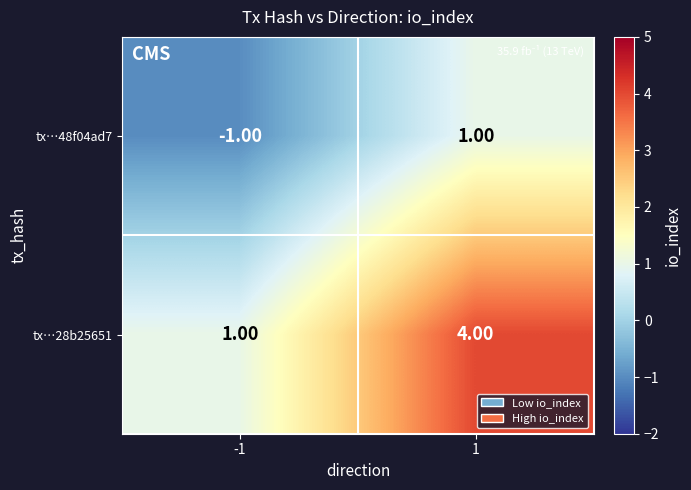

What is the sum of the tx…28b25651 values at -1 and 1?

5